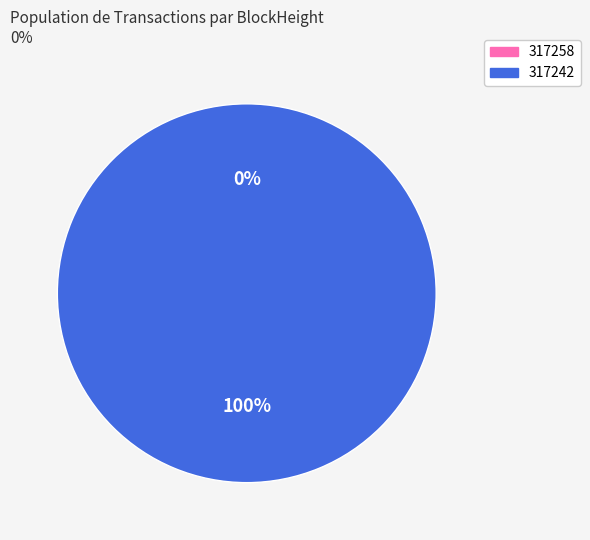

To the nearest percent, what portion does 317242 represent?

100%